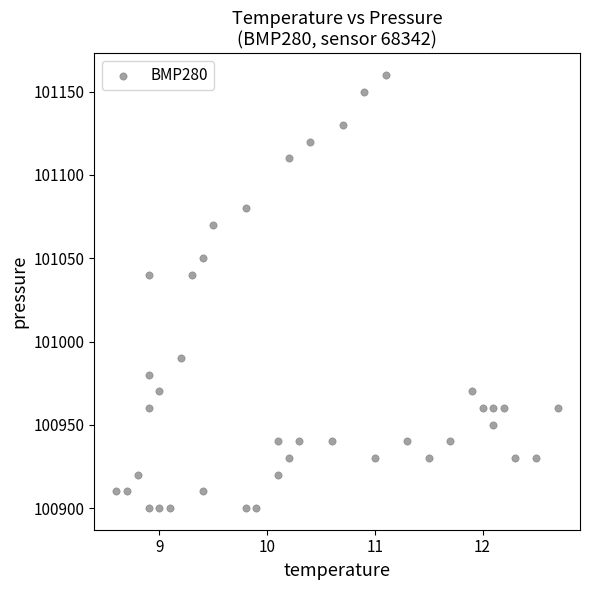

What is the range of Y values (max minus min)?

260